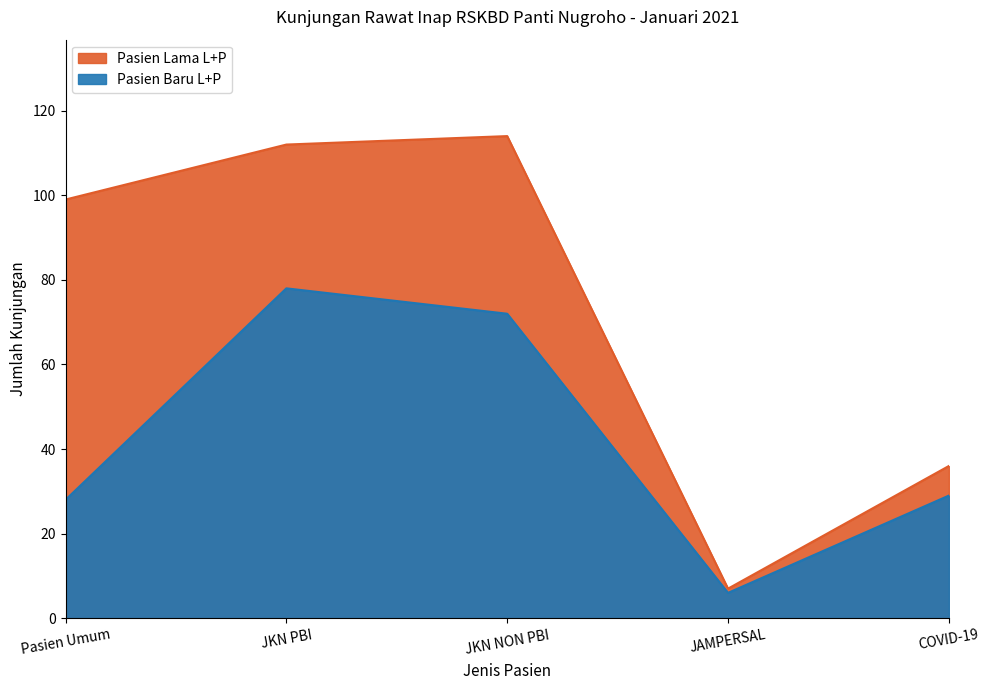

What is the difference between the highest and lowest values at JKN PBI?

34